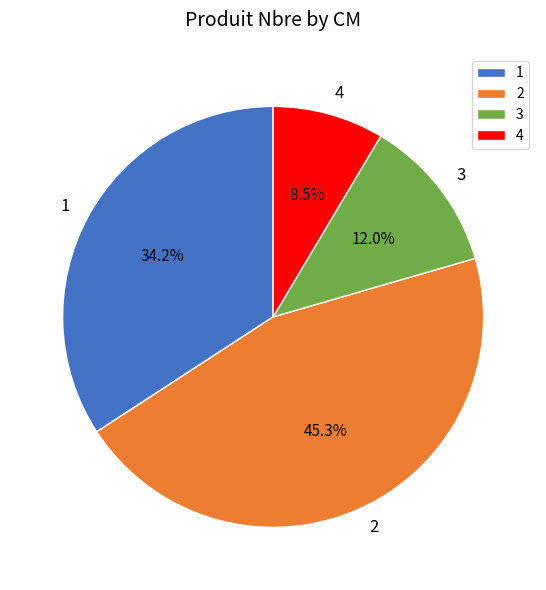

How many segments does this pie chart have?

4